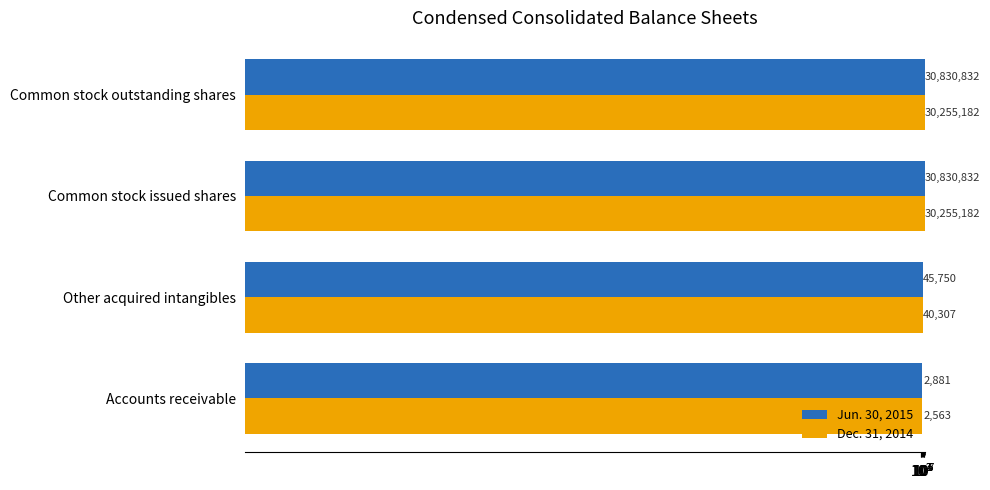

Between Accounts receivable and Common stock outstanding shares, which is larger?

Common stock outstanding shares